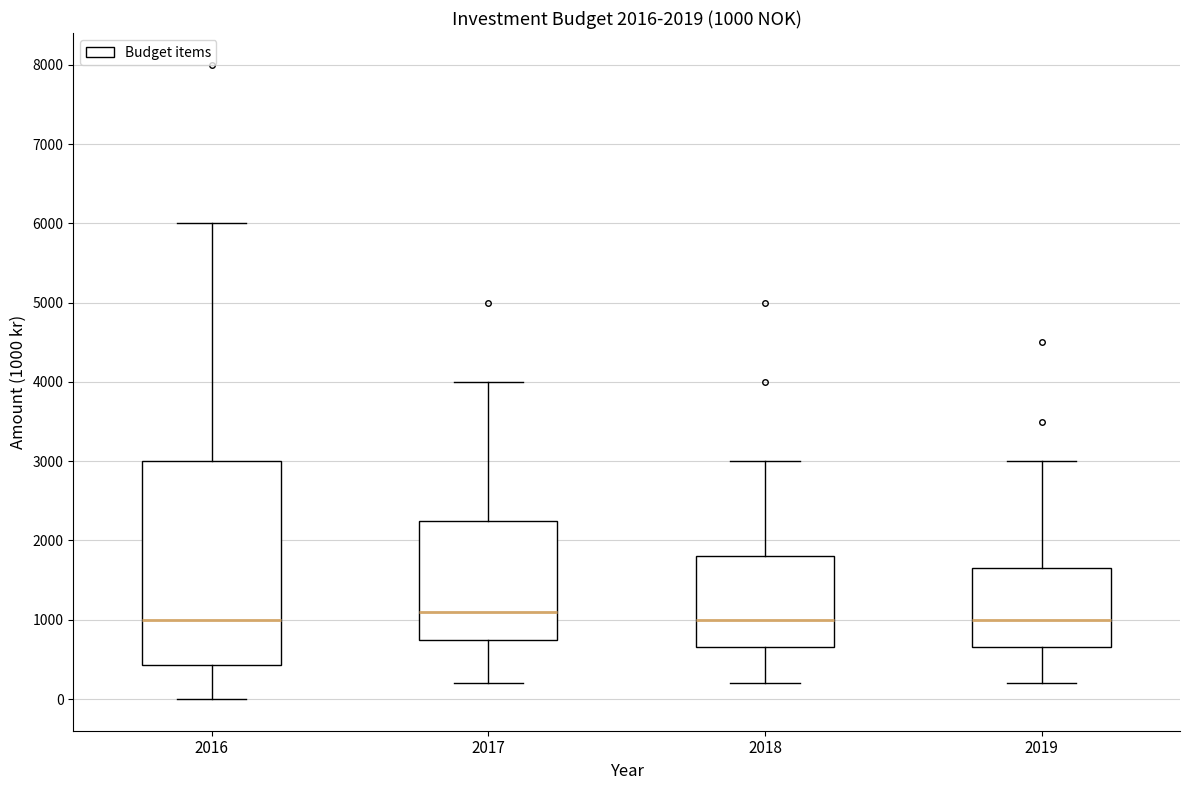

Which box is the tallest, from its lower edge to its upper edge?

2016